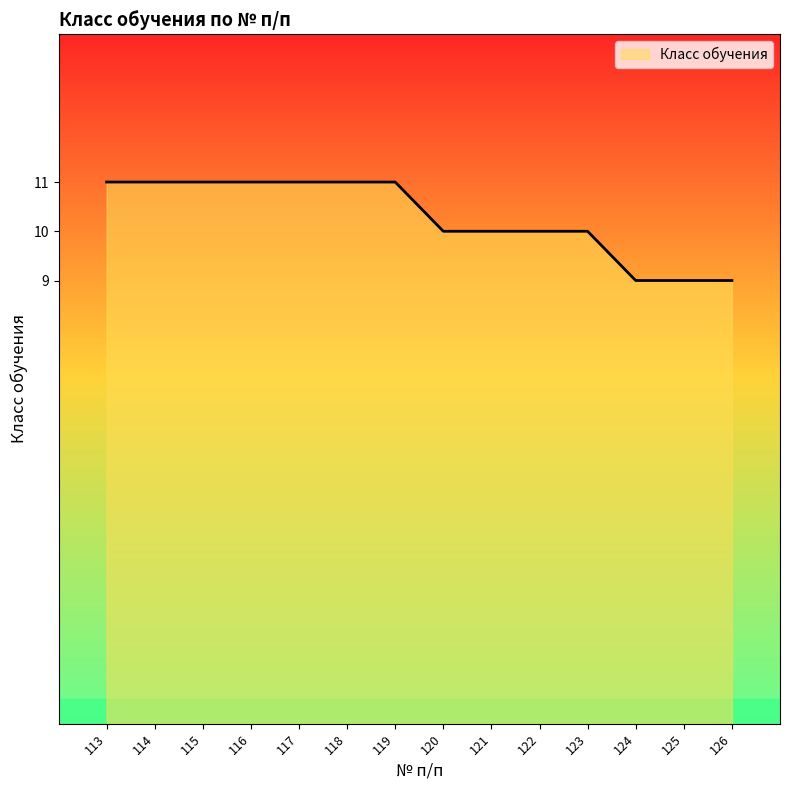

What is the sum of the values at 114 and 116?

22